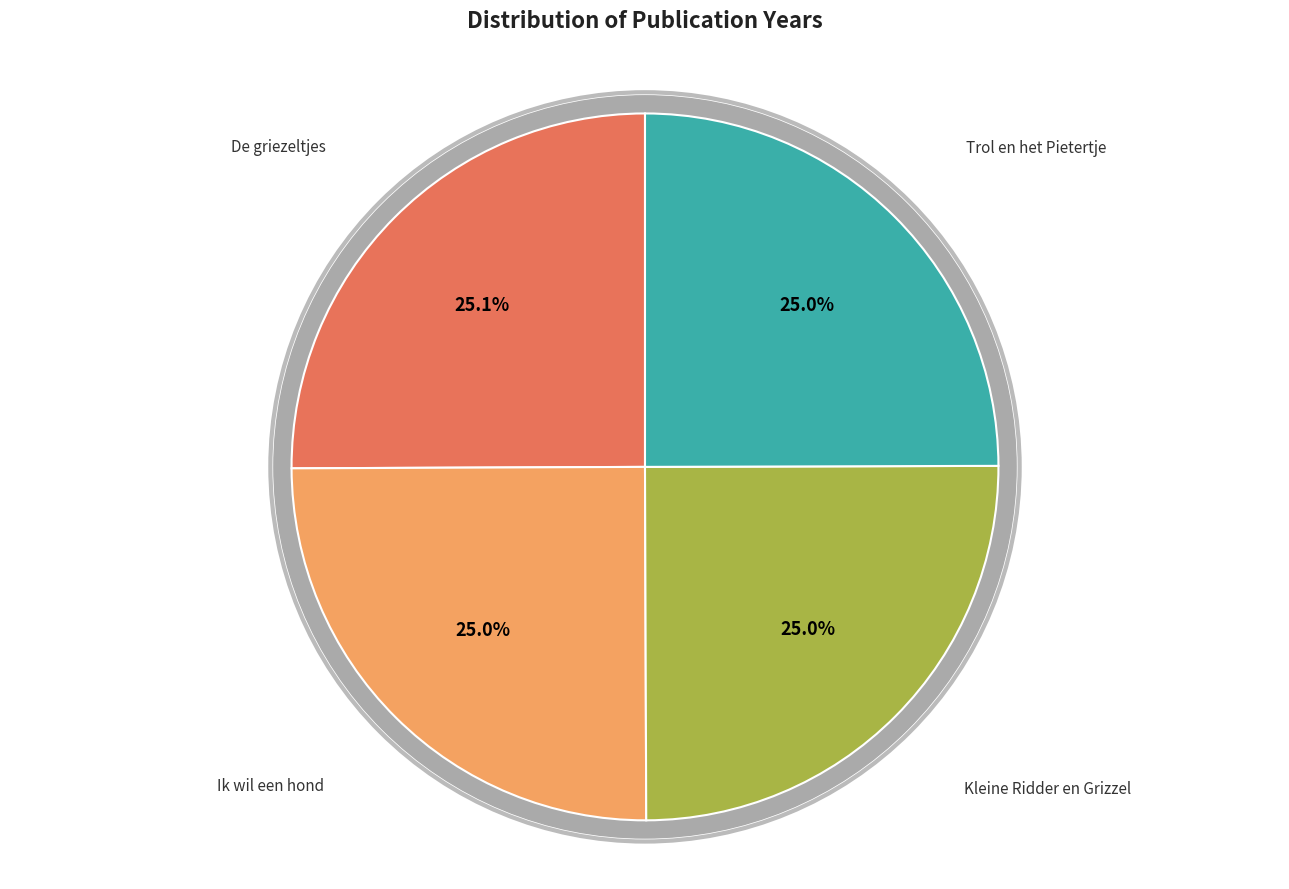

To the nearest percent, what percentage of the pie is Trol en het Pietertje?

25%